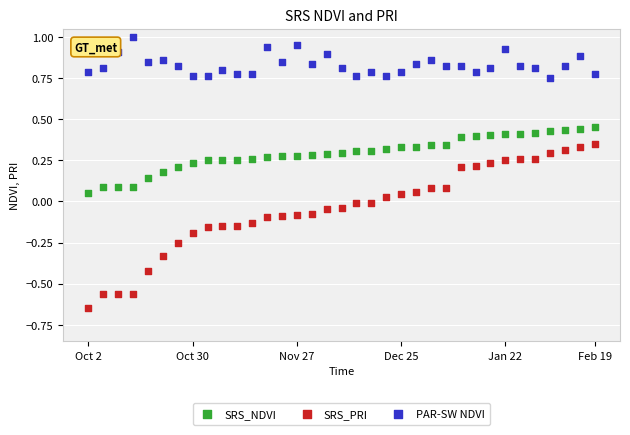

What are all the series names shown in the legend?

SRS_NDVI, SRS_PRI, PAR-SW NDVI